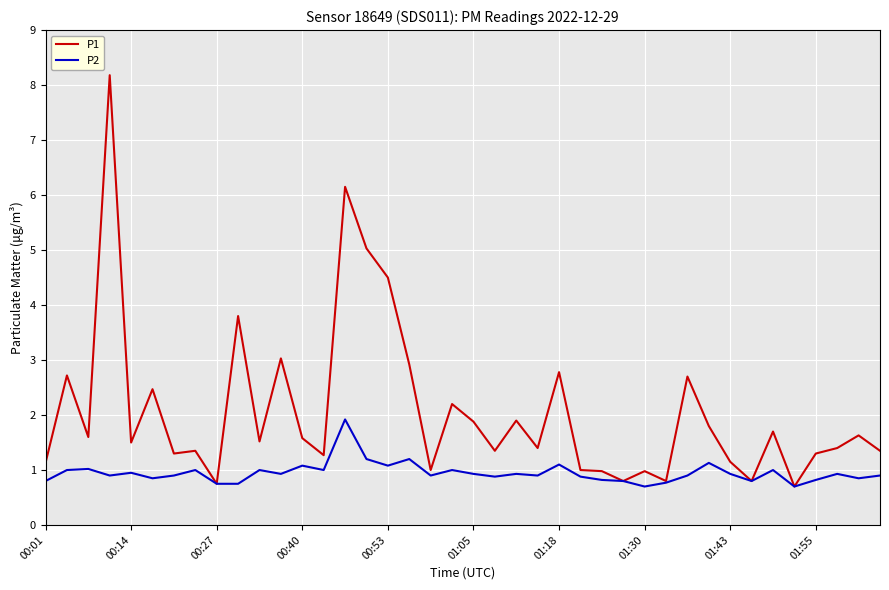

What are all the series names shown in the legend?

P1, P2